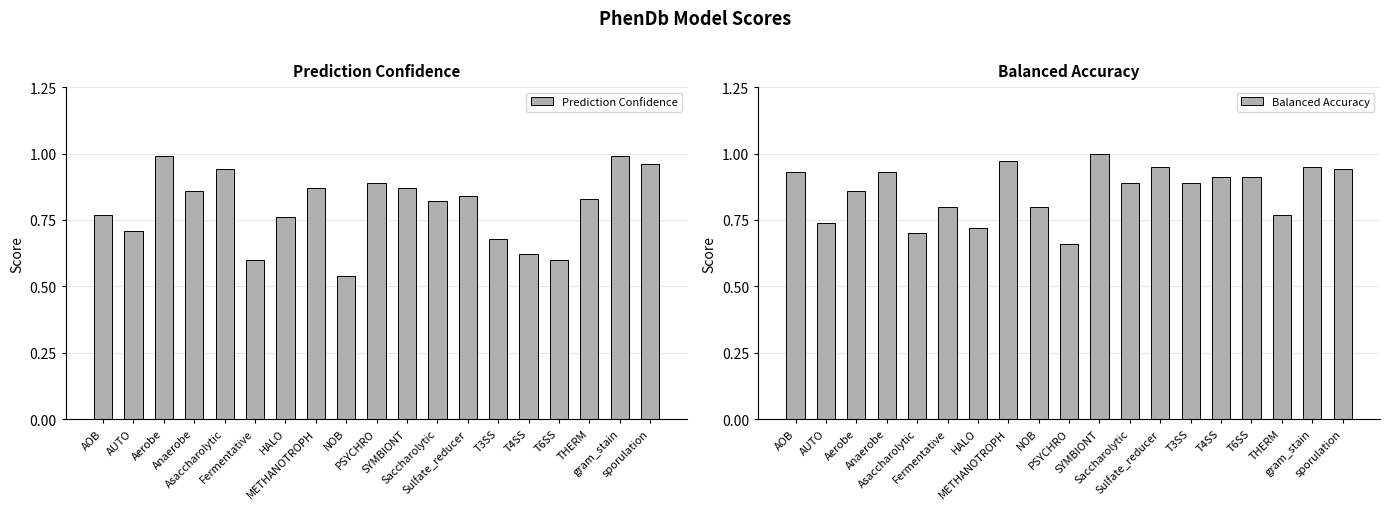

What is the total value across all series at THERM?

1.6